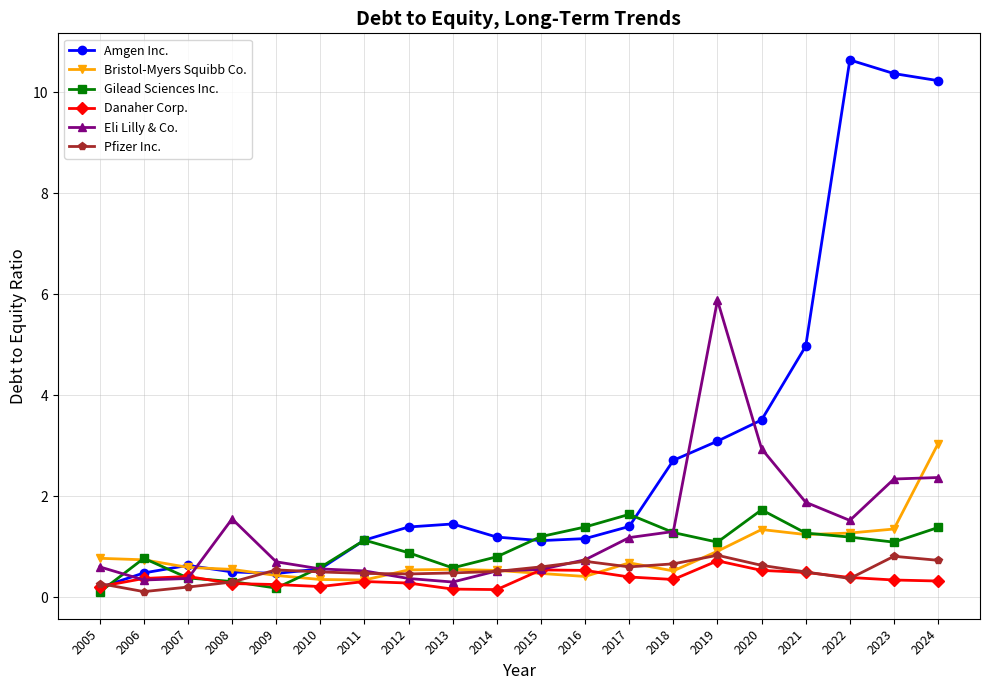

Read the Pfizer Inc. value at 2018.

0.7